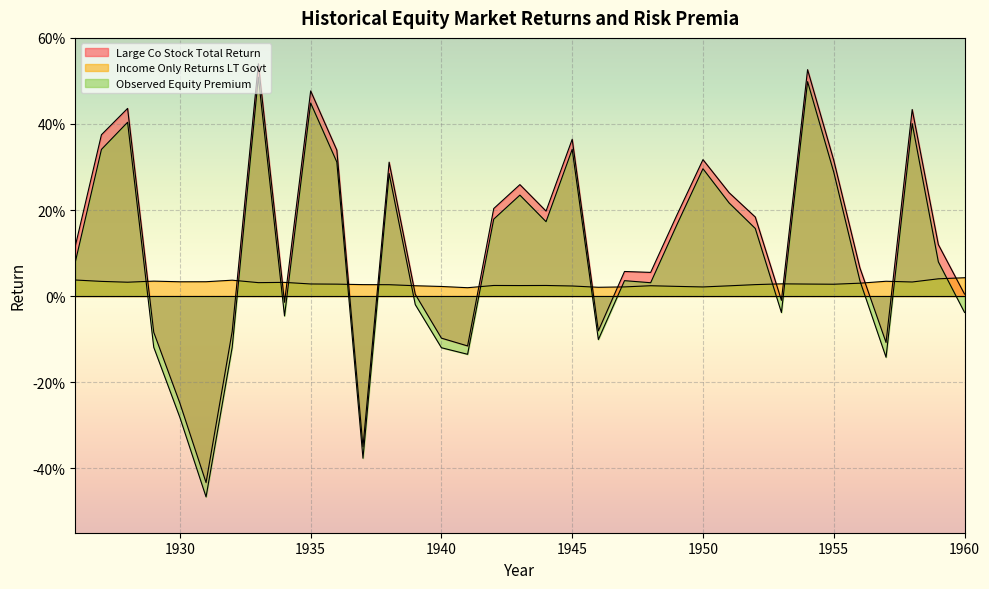

List the series in order of their overall mean, highest first.

Large Co Stock Total Return, Observed Equity Premium, Income Only Returns LT Govt